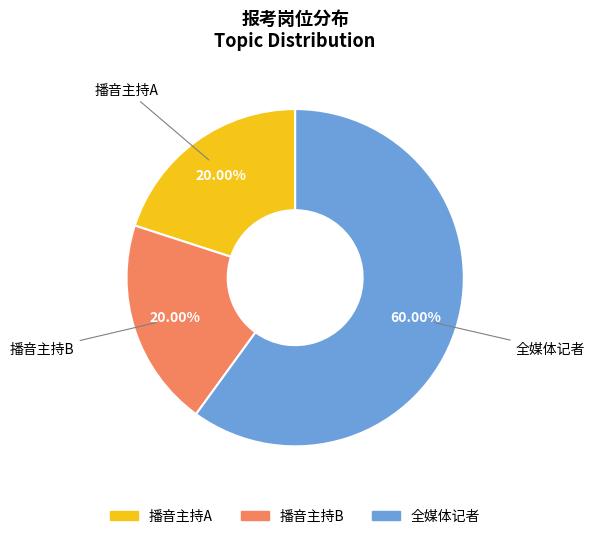

Which category has the smallest portion of the pie?

播音主持A